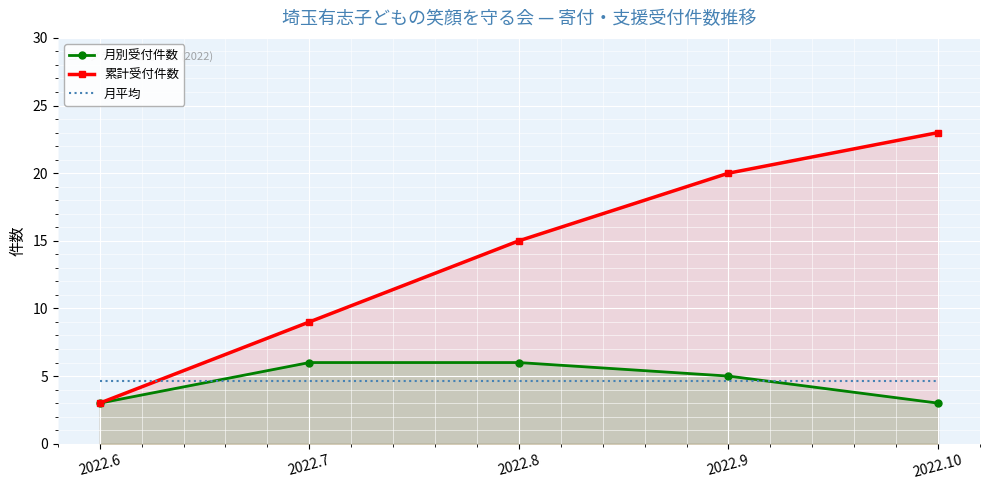

What are all the series names shown in the legend?

月別受付件数, 累計受付件数, 月平均